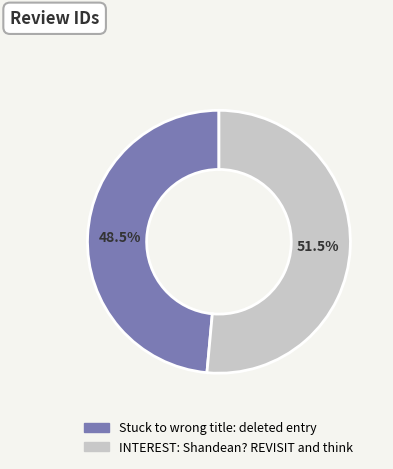

Approximately how many times larger is the value at Stuck to wrong title: deleted entry compared to INTEREST: Shandean? REVISIT and think?

0.9